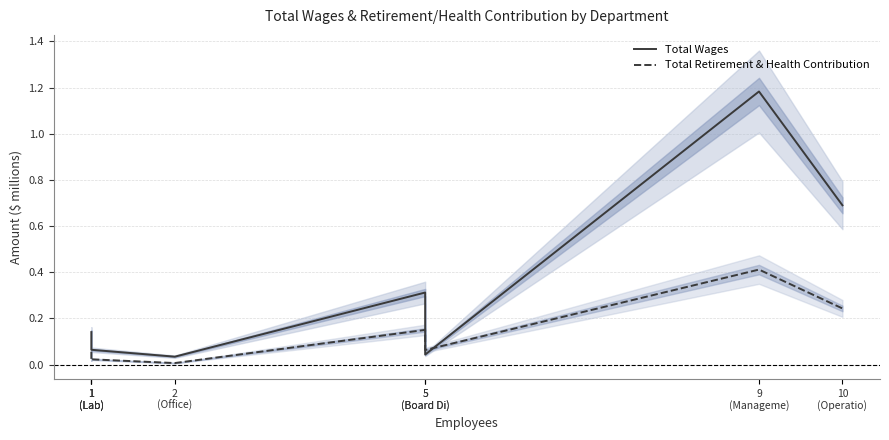

Which series changed the most between 1
(Lab) and 9
(Manageme)?

Total Wages